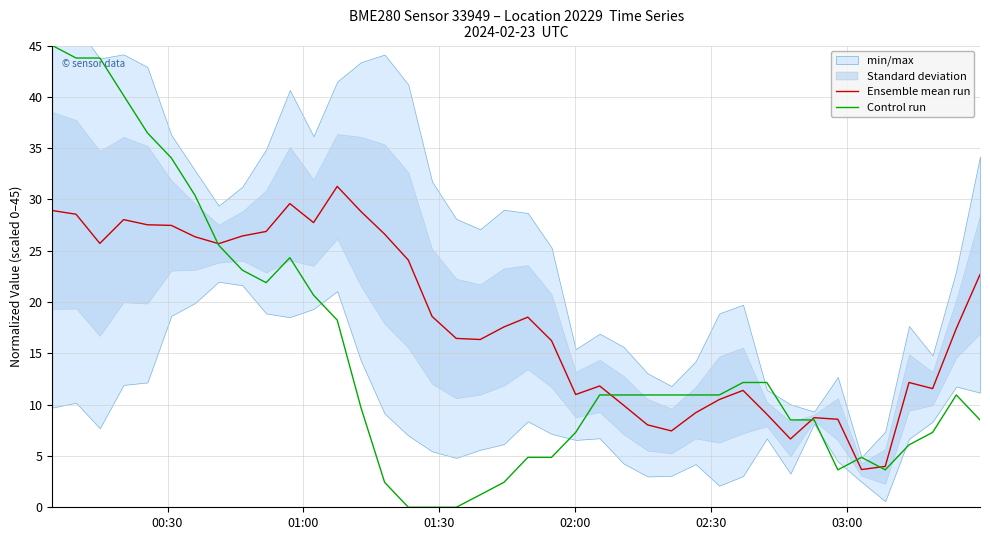

Does the chart display data point markers on the line(s)?

No